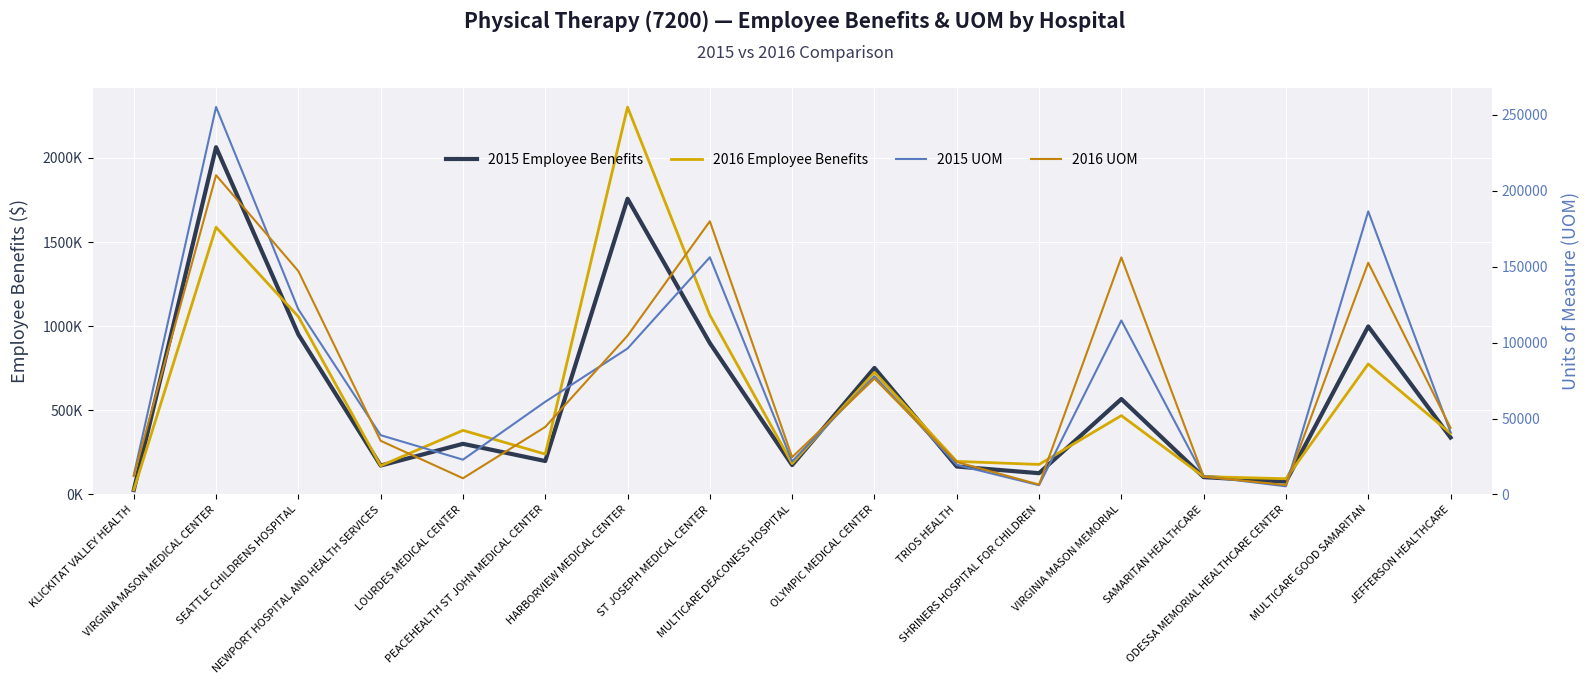

True or false: 2016 Employee Benefits and 2015 UOM intersect in this chart.

False